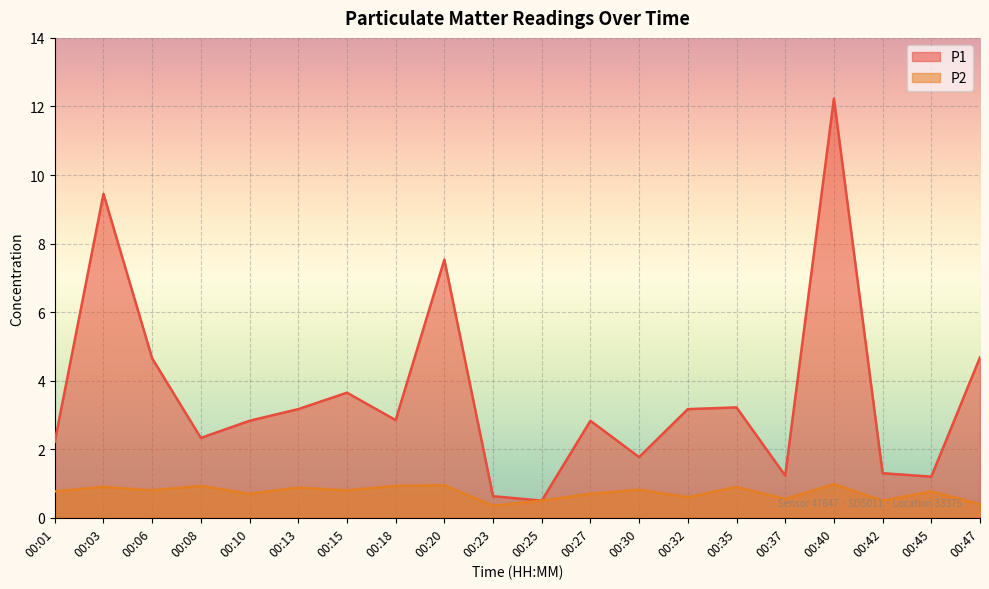

True or false: P2 has a value of 1.0 at 00:32.

False